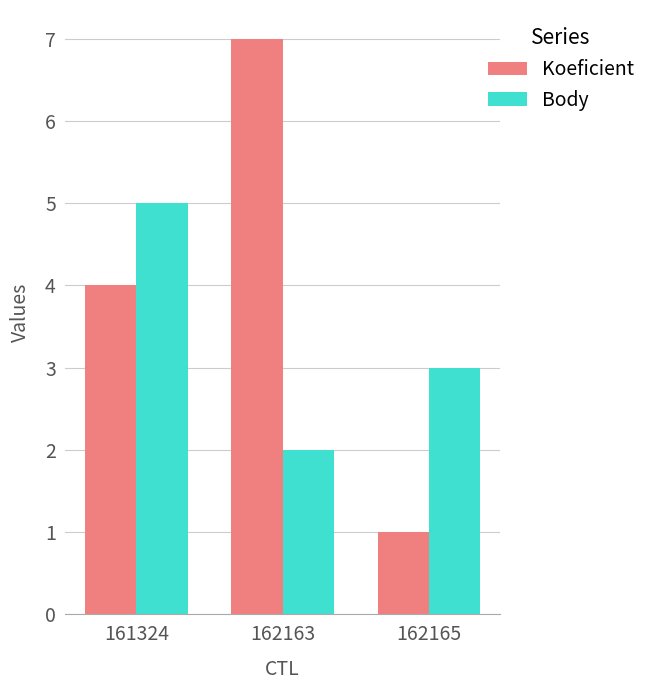

True or false: Koeficient has a value of 2 at 161324.

False